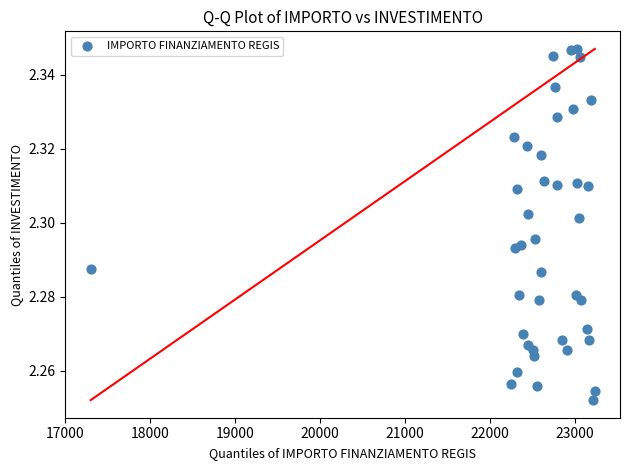

What is the range of X values (max minus min)?

5940.0